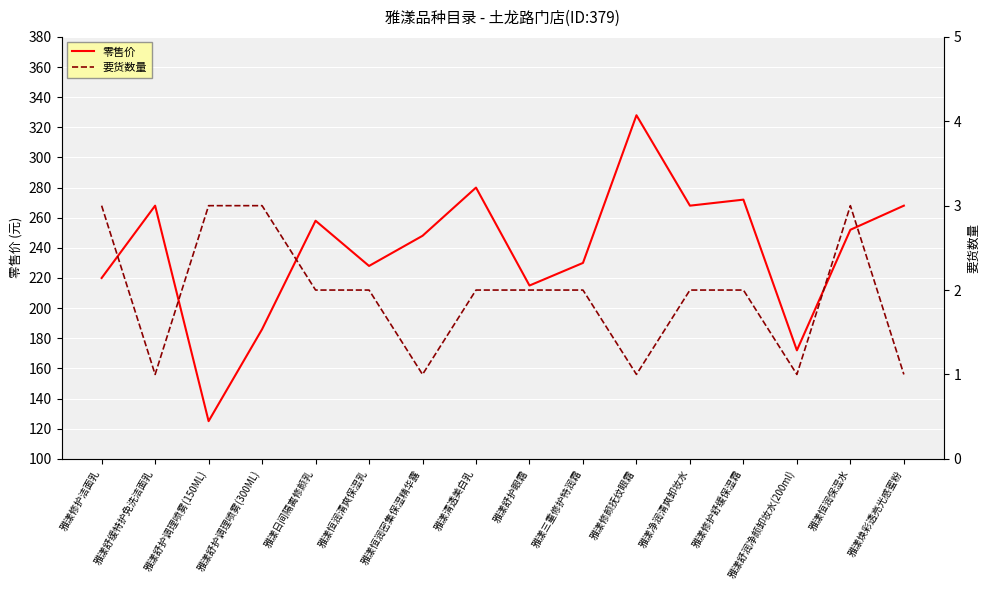

The 零售价 series shows 391 at 雅漾修护舒缓保湿霜. True or false?

False